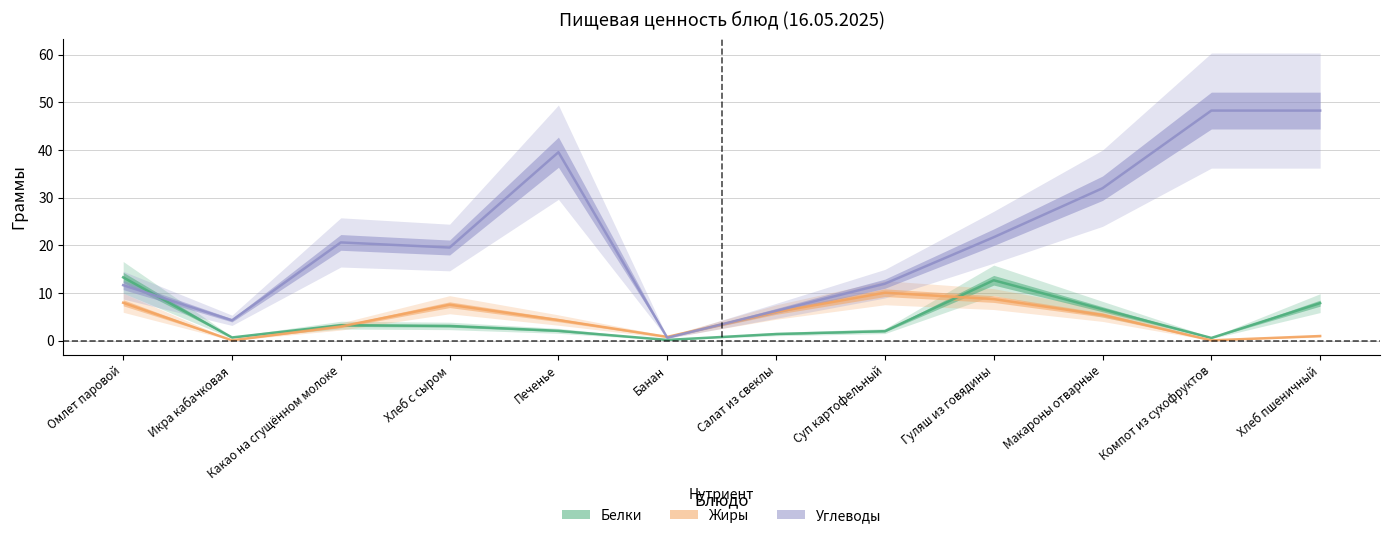

Which series ends up on top after the final intersection of Углеводы and Жиры?

Углеводы